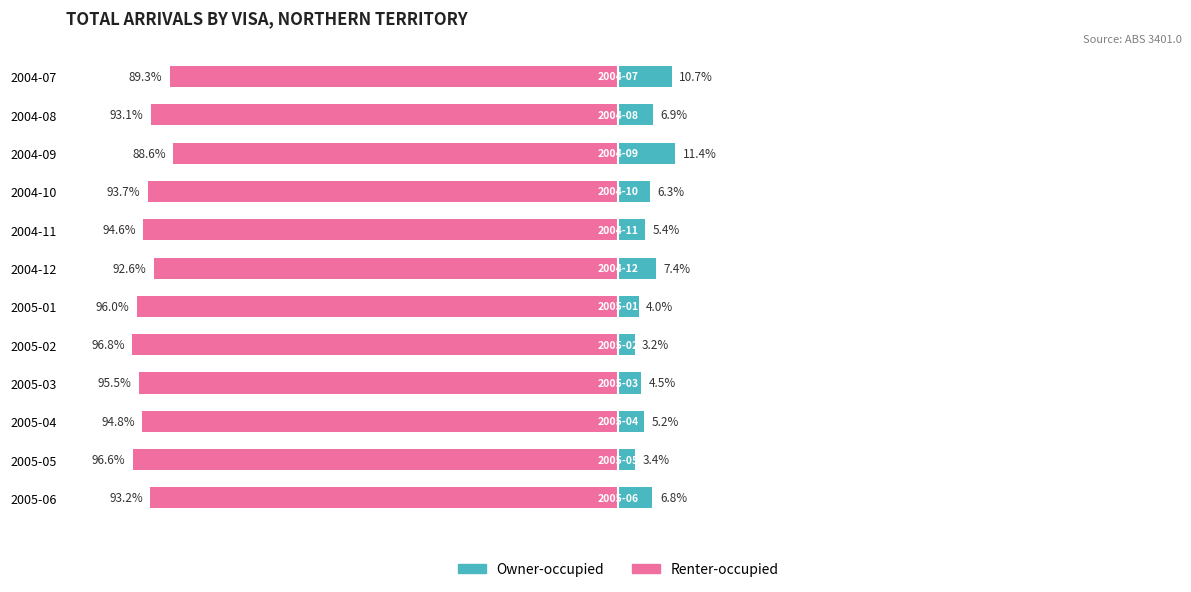

Which series has the widest spread of values?

Renter-occupied